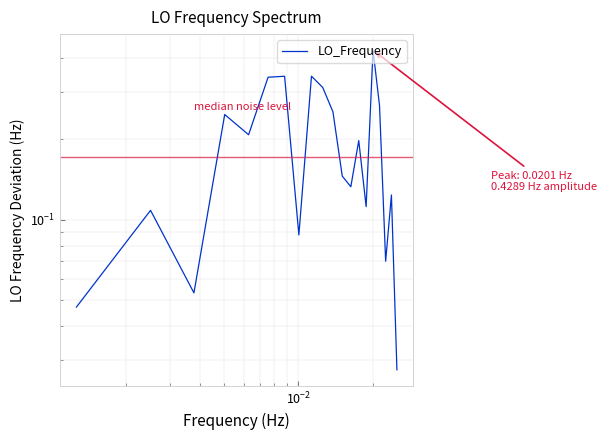

What is the average value?

0.2